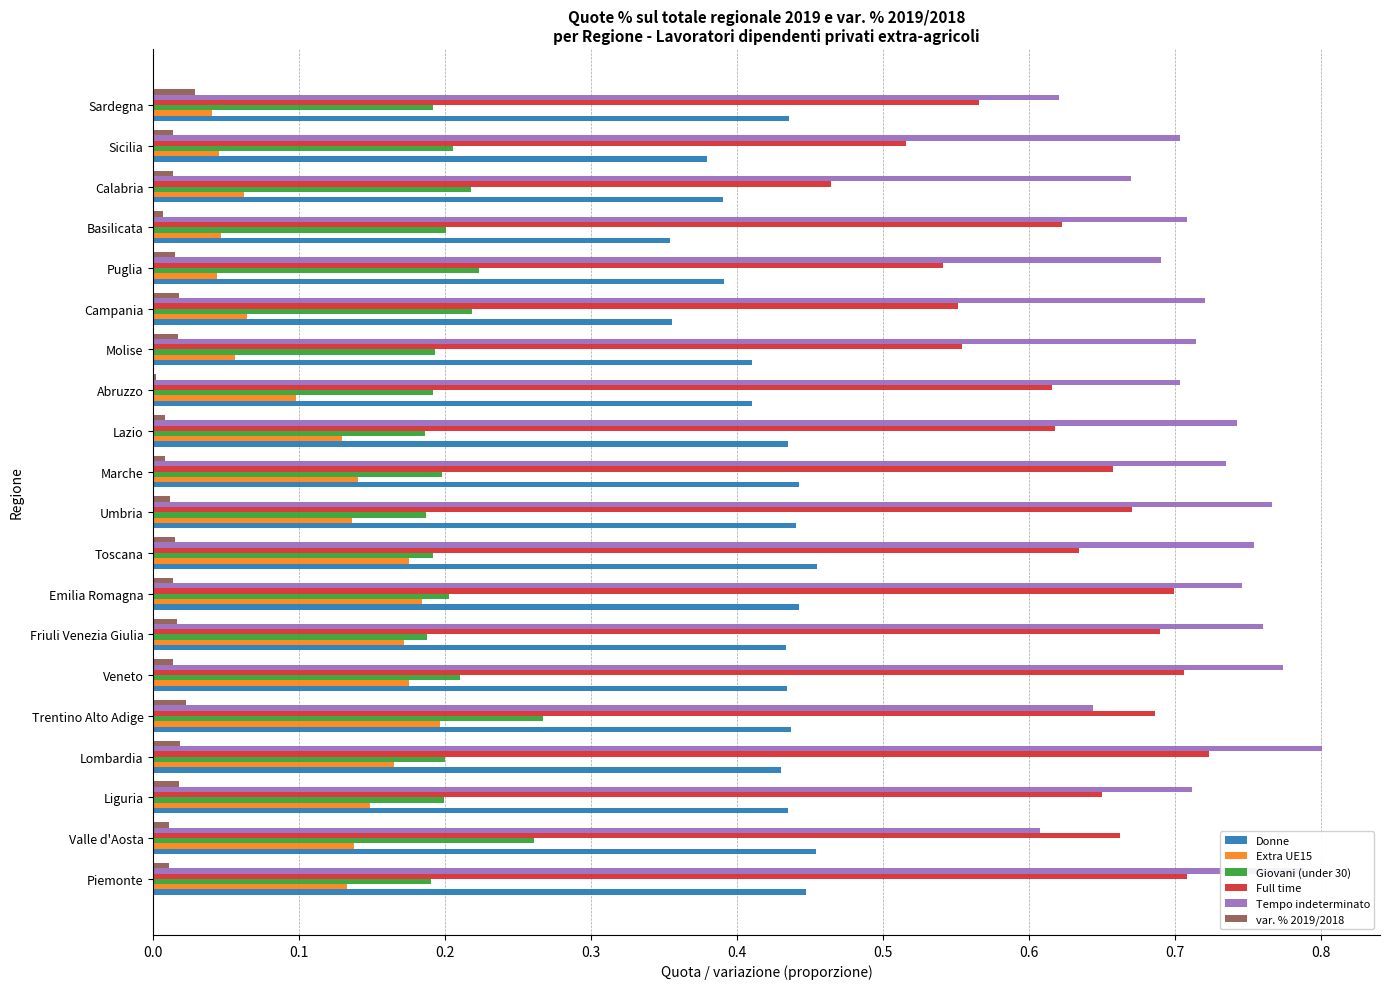

Is the value of Extra UE15 at Sicilia greater than the value of Donne at Veneto?

No